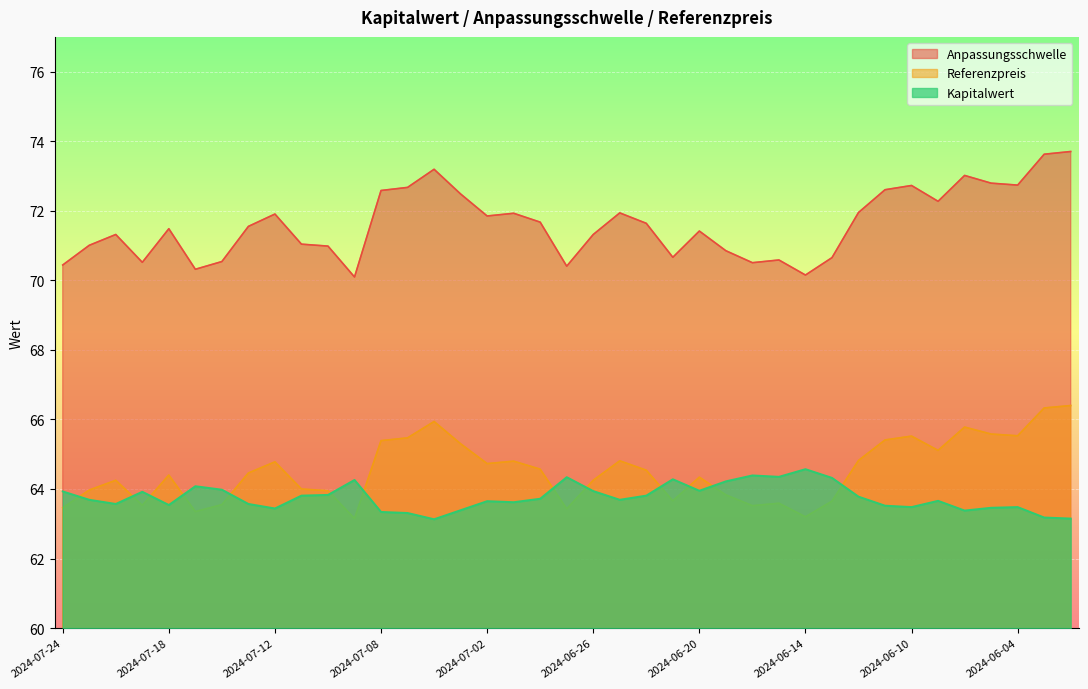

What is the difference between the maximum and minimum values in the Anpassungsschwelle series?

3.6